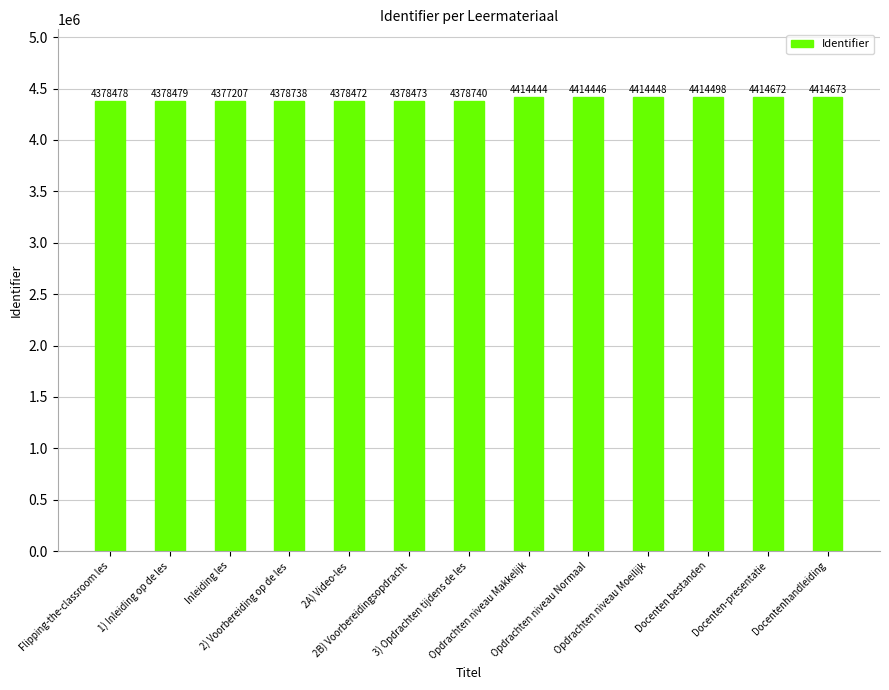

What is the sum of all values?

57135768